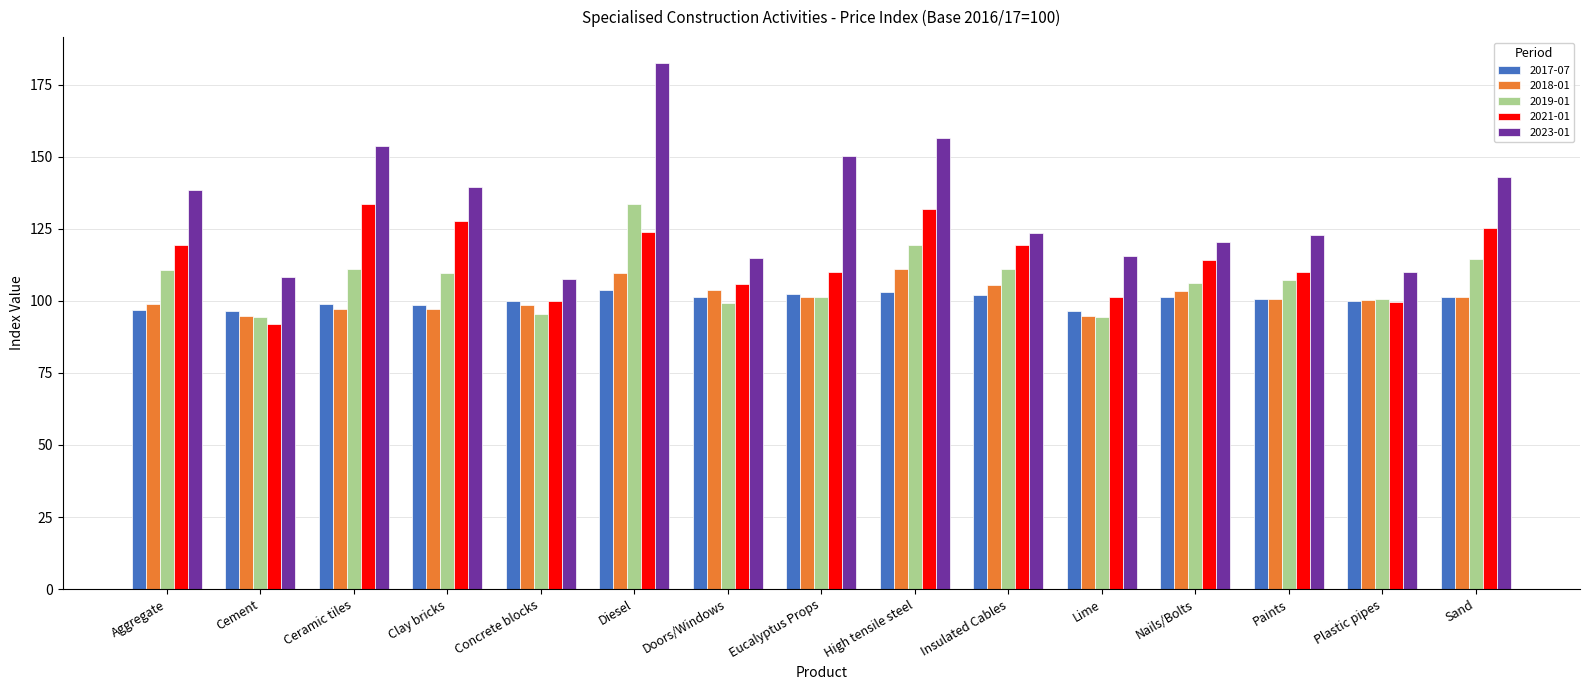

Is it true that 2018-01 equals 137.5 at Cement?

False